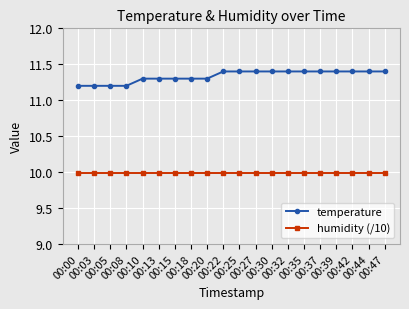

Rank the series by their average value, from highest to lowest.

temperature, humidity (/10)